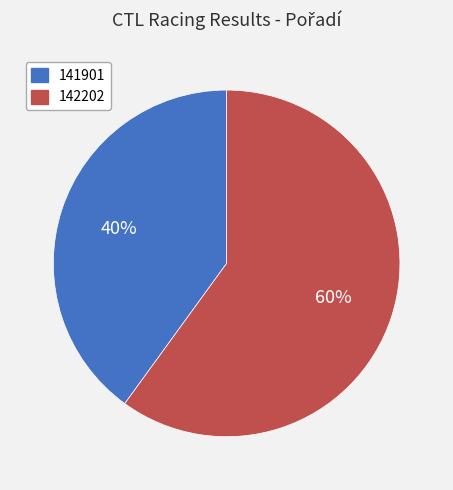

Is the sum of 142202 and 141901 greater than half?

Yes